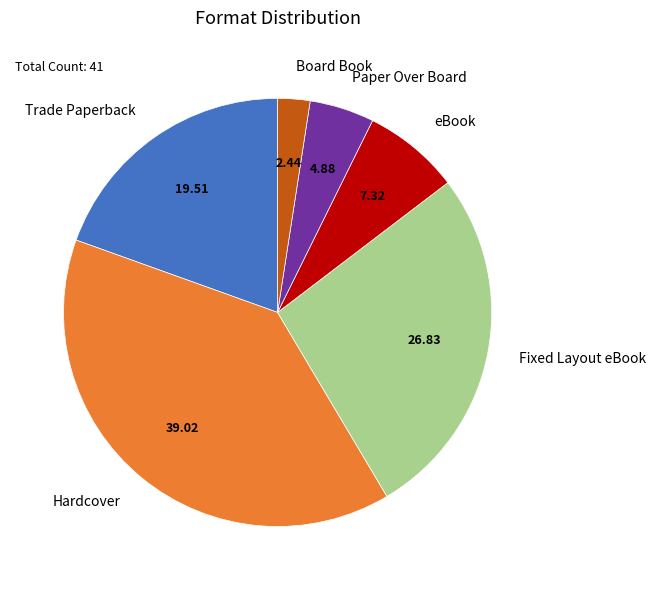

Count the number of slices in the pie.

6